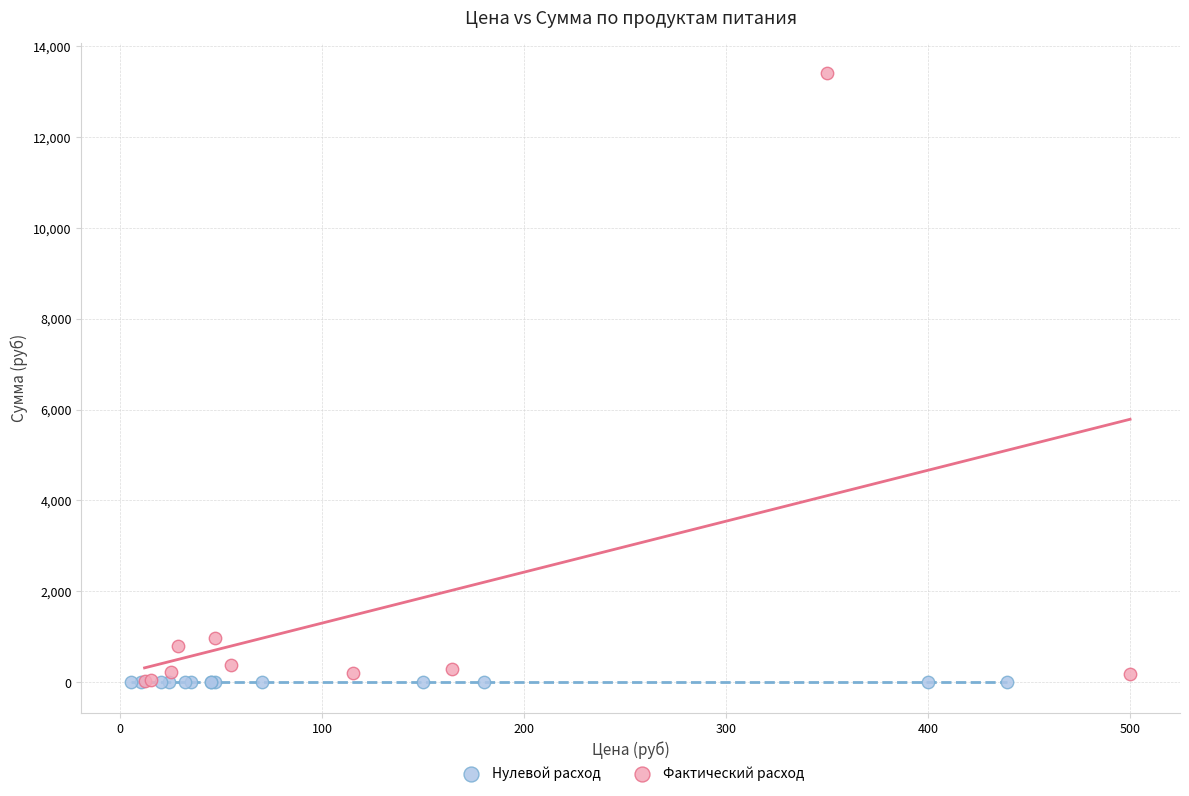

What are all the series names shown in the legend?

Нулевой расход, Фактический расход